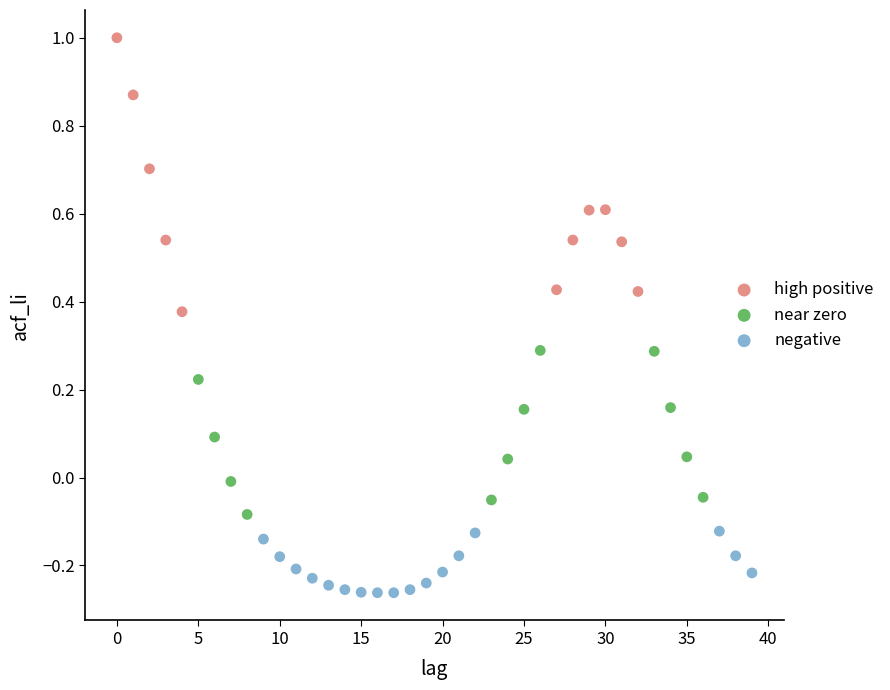

Which series contains the highest Y value?

high positive